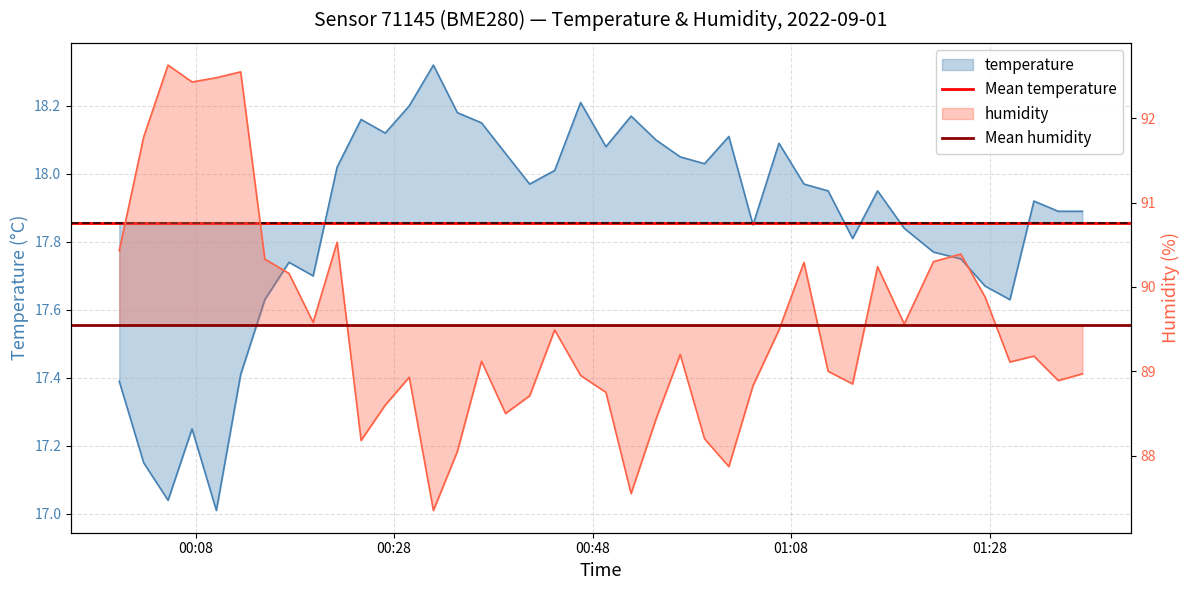

How many categories are shown in the chart?

2